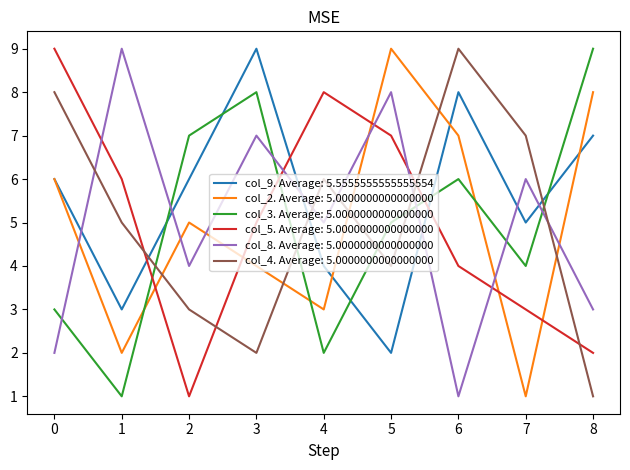

Count the number of data series in this chart.

6